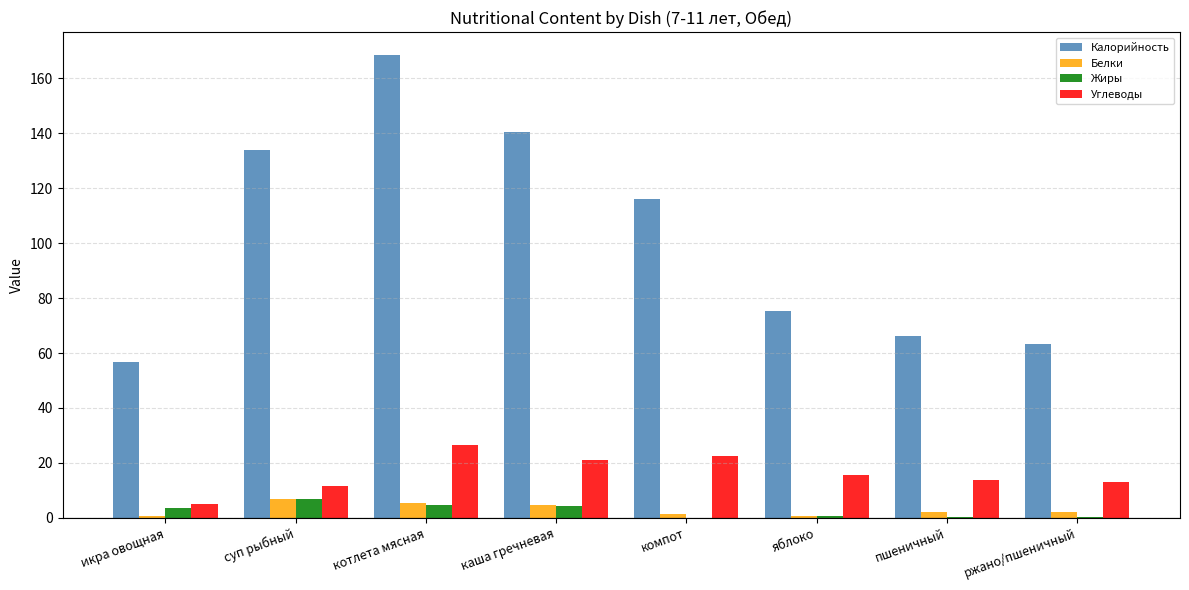

What is the sum of all Калорийность values?

820.3